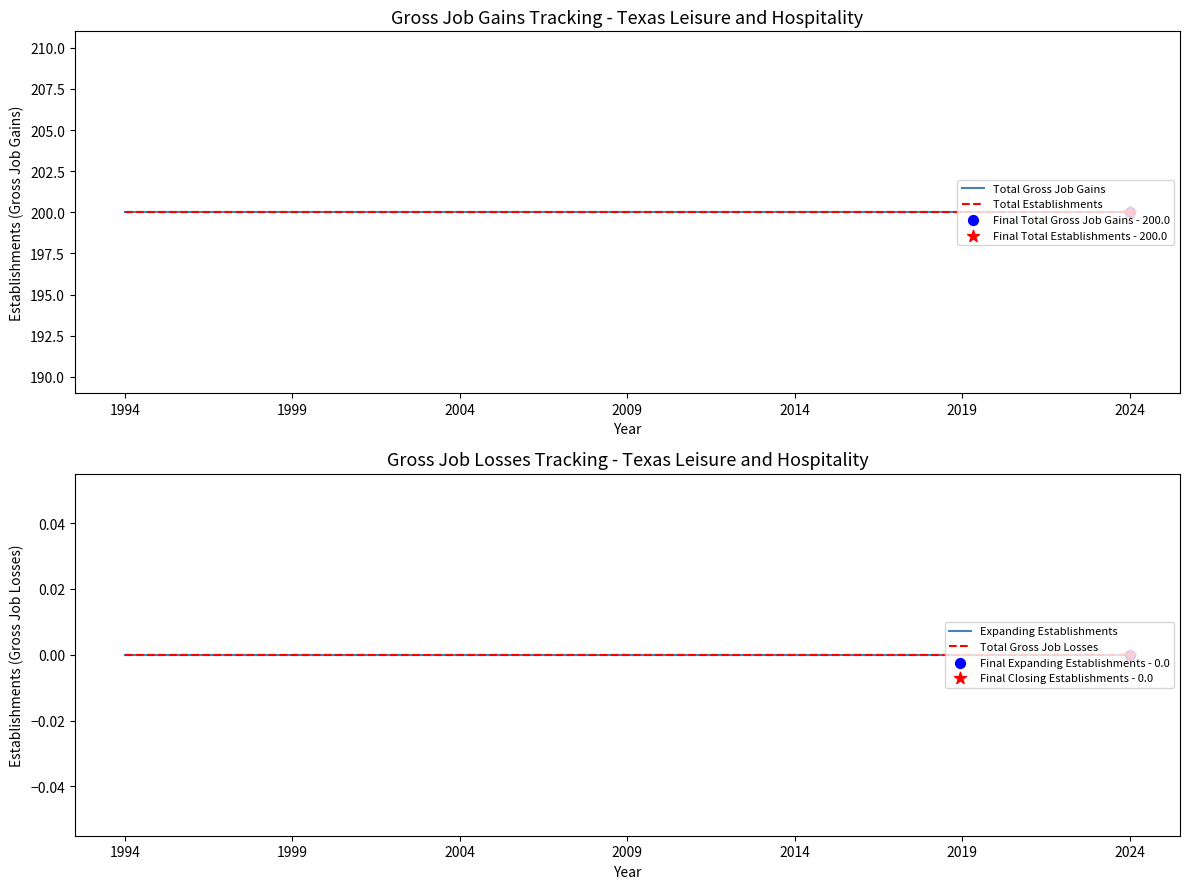

At which category is the sum across all series the highest?

1994